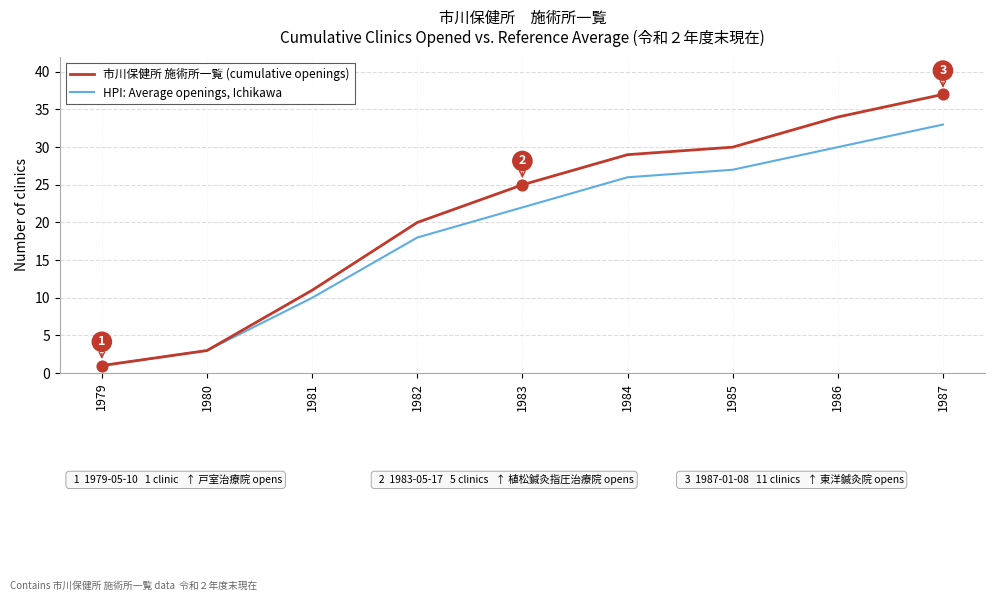

What is the total value across all series at 1981?

21